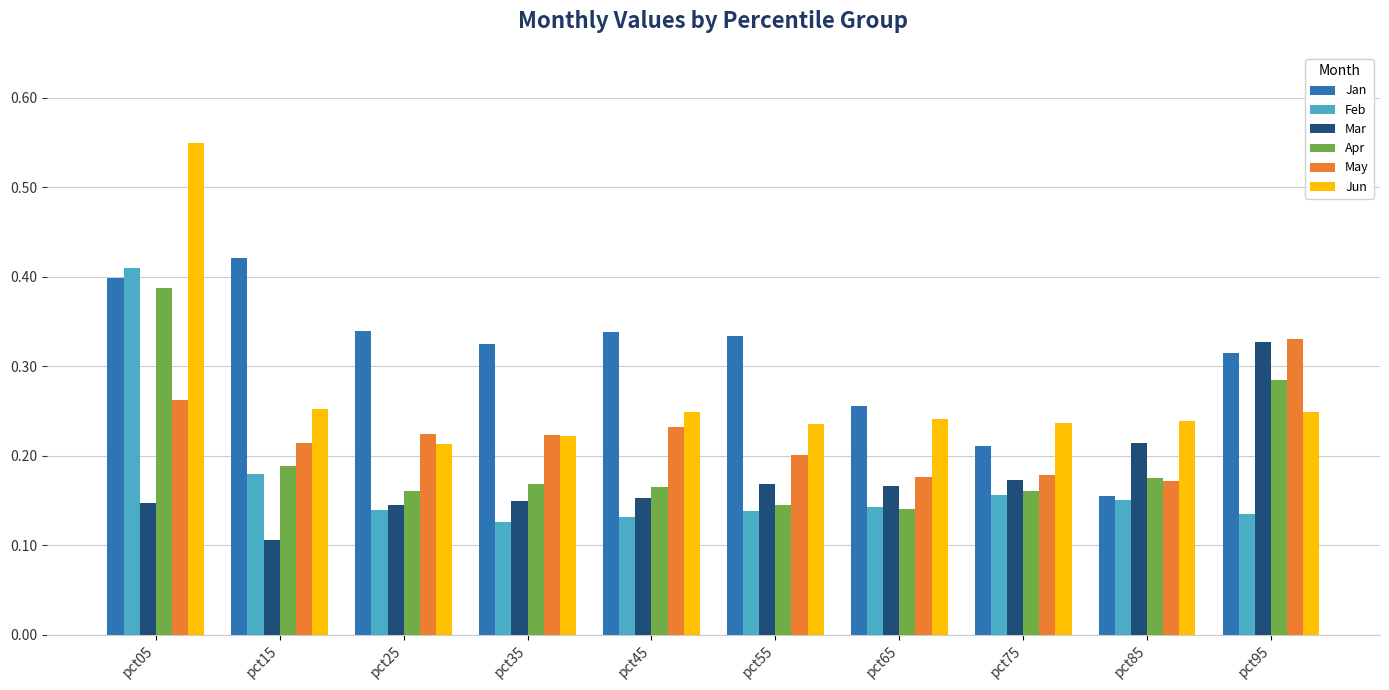

How many distinct data groups are displayed?

6